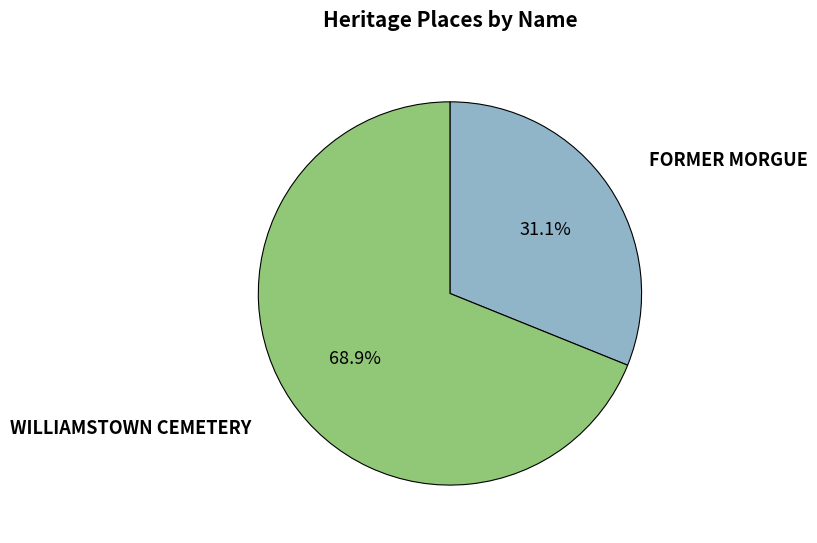

What percentage is the WILLIAMSTOWN CEMETERY slice, to the nearest percent?

69%